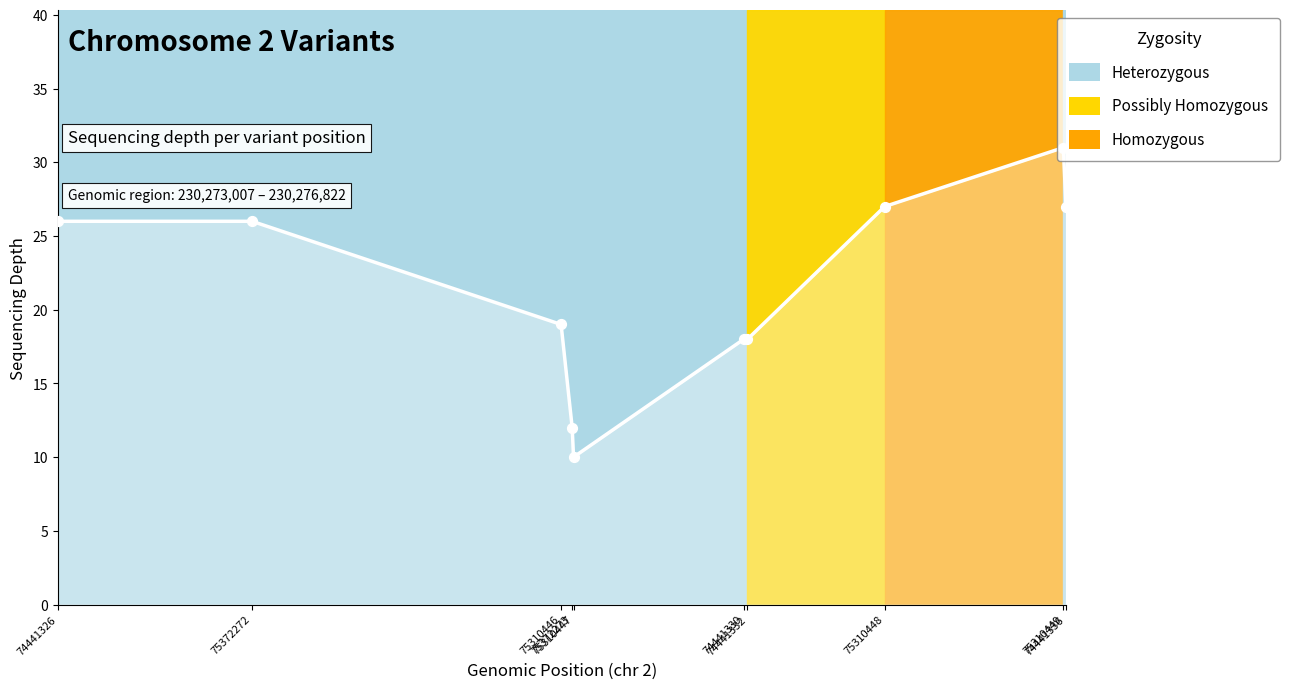

What is the ratio of the value at 75310447 to the value at 75372273?

0.8